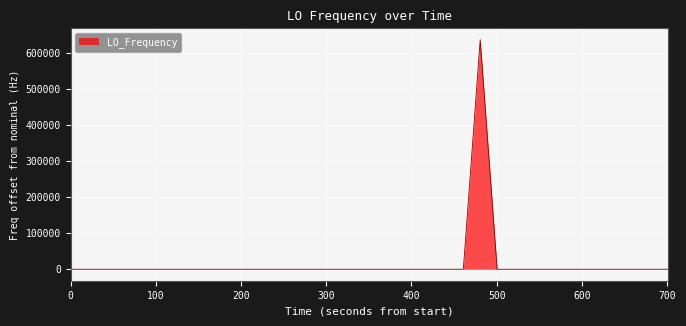

What is the greatest value displayed?

635704.1